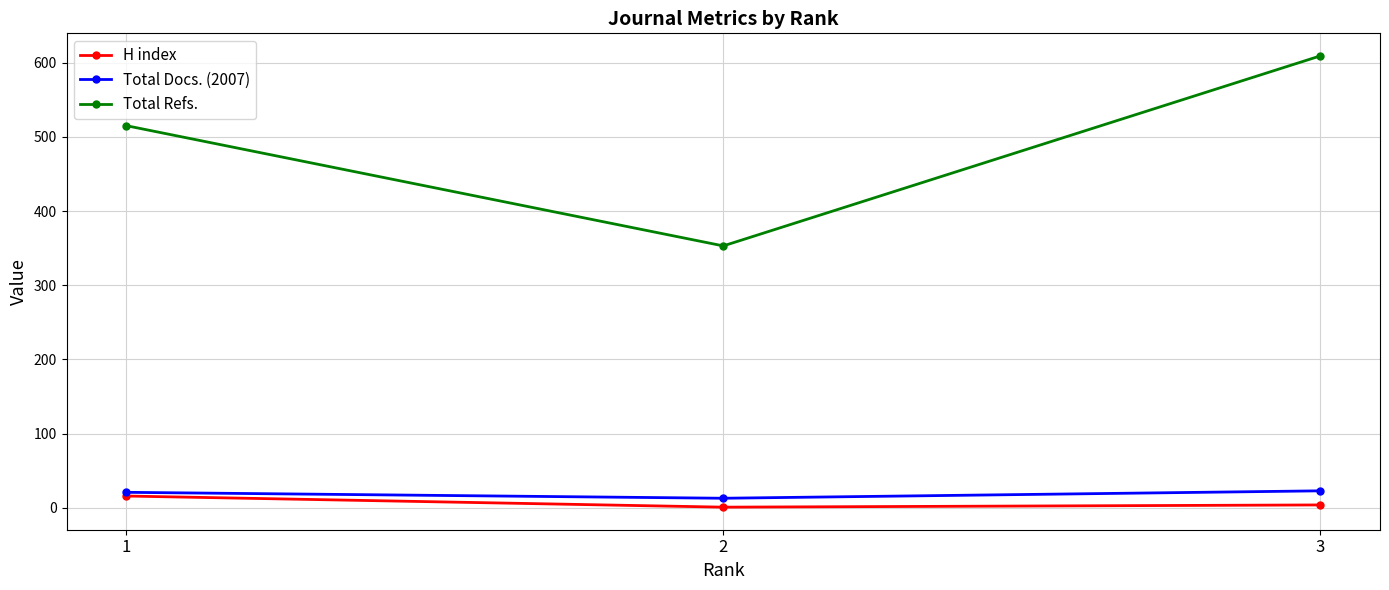

What is the value of the Total Docs. (2007) point at the 1st from the left?

21